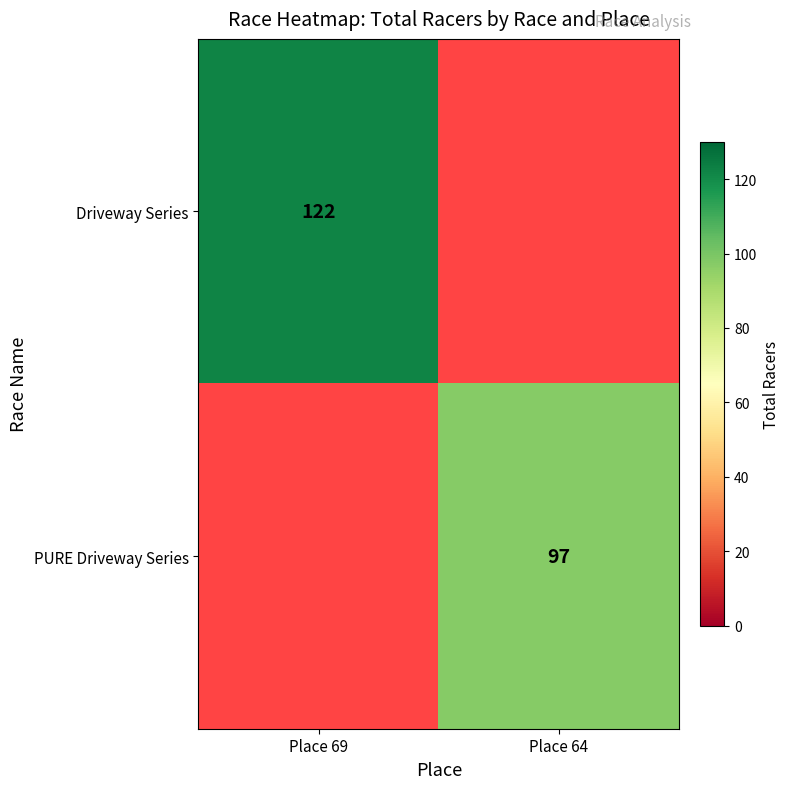

Is the value of Driveway Series at Place 69 greater than the value of PURE Driveway Series at Place 64?

Yes